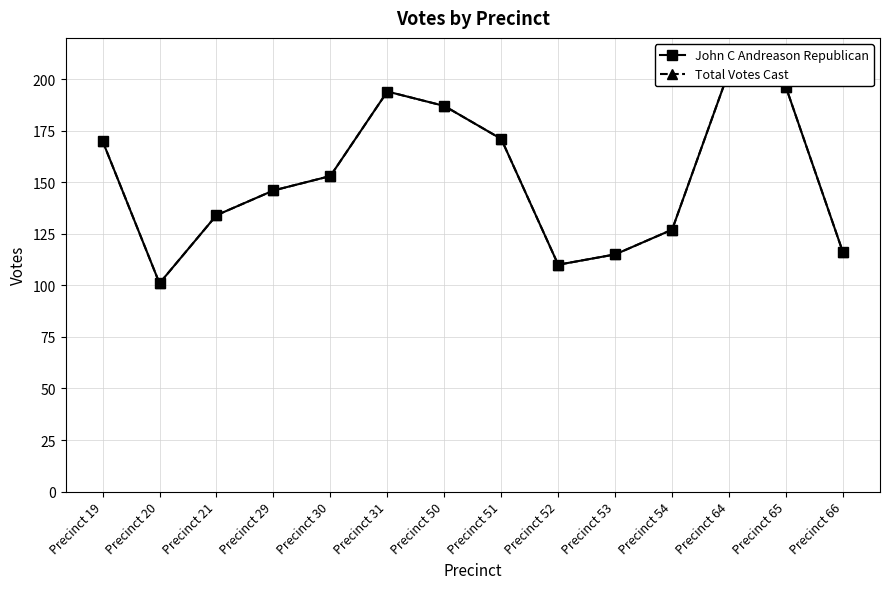

Which has a higher value, Precinct 64 or Precinct 20?

Precinct 64